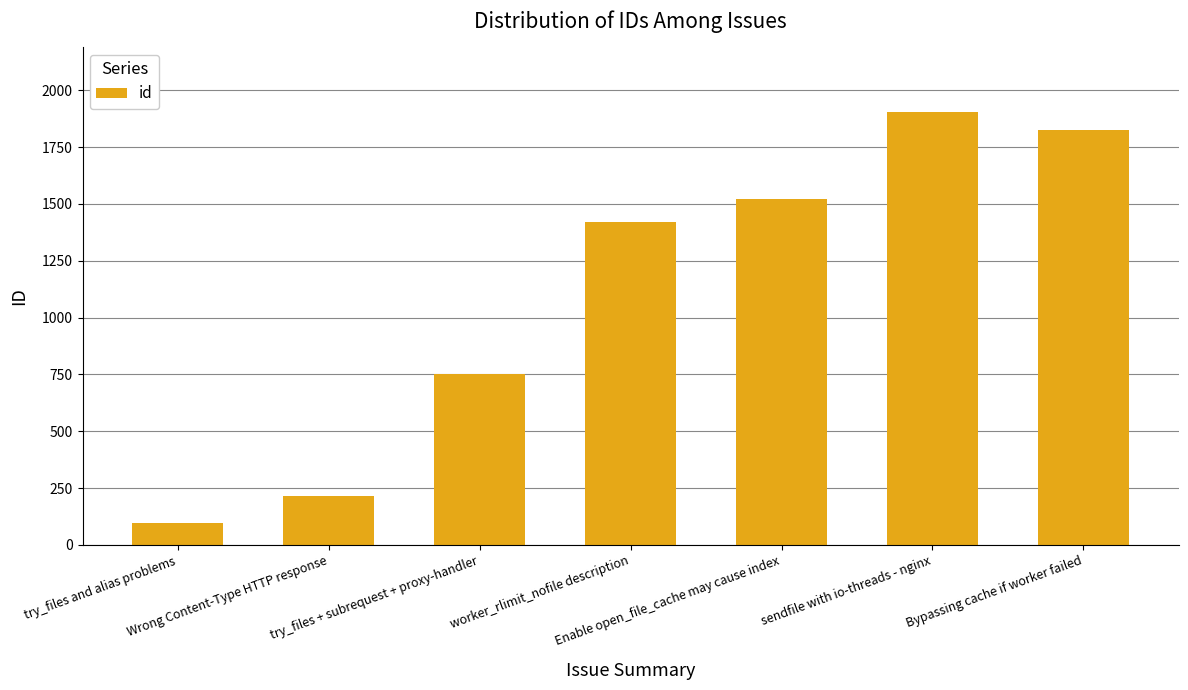

Reading left to right, list all the values displayed in this chart.

97	217	752	1421	1521	1904	1824